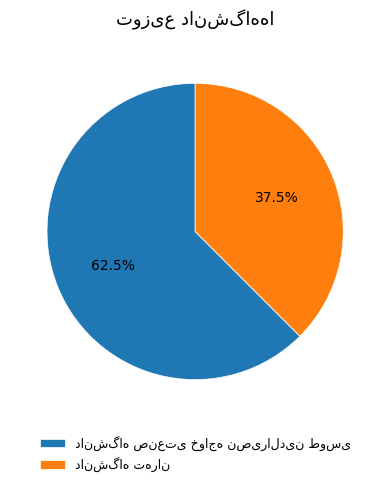

Is there a majority slice in this chart?

Yes